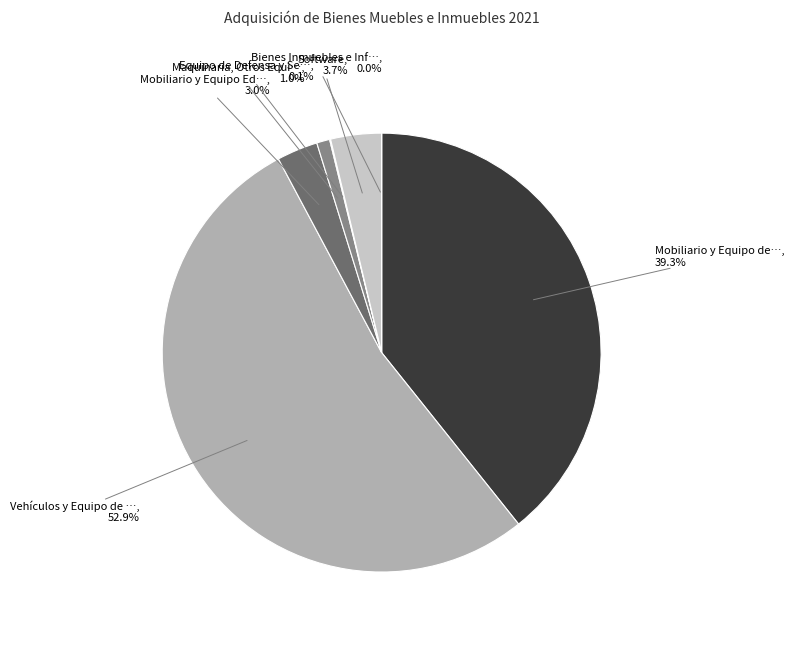

Which category has the biggest portion of the pie?

Vehículos y Equipo de Transporte